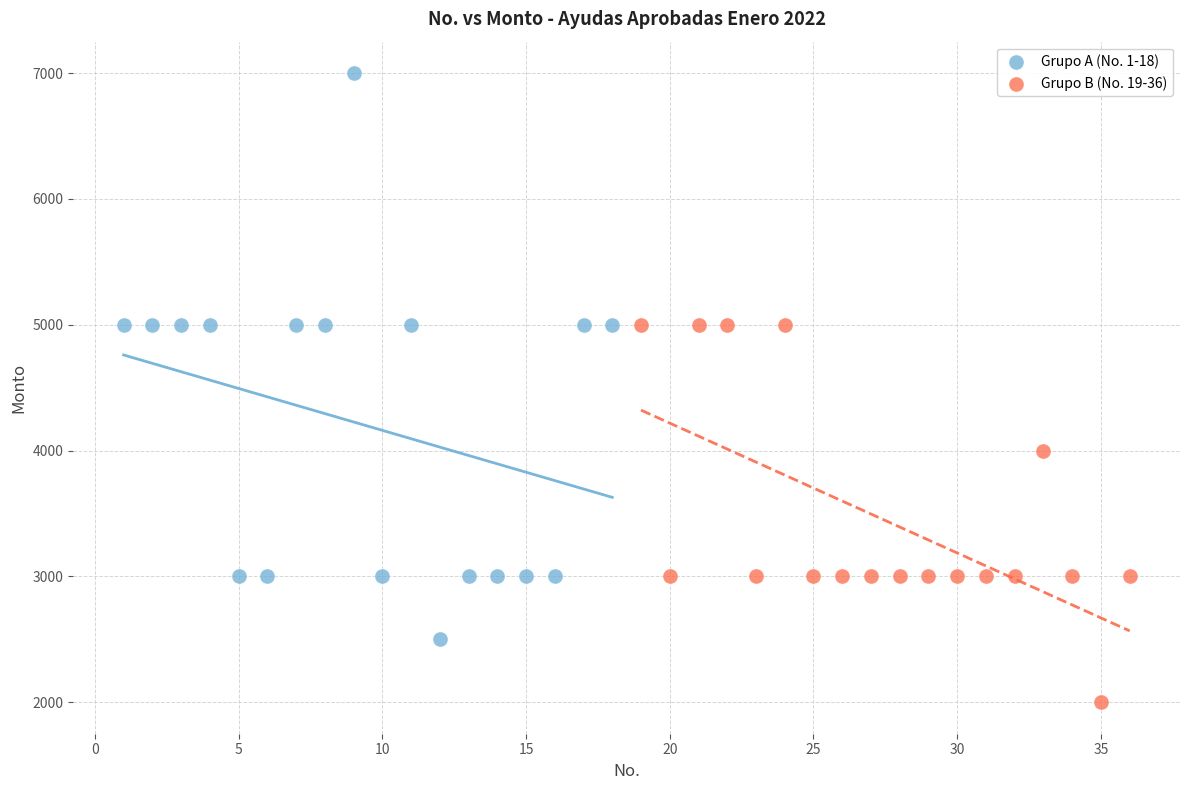

Which series contains the highest Y value?

Grupo A (No. 1-18)